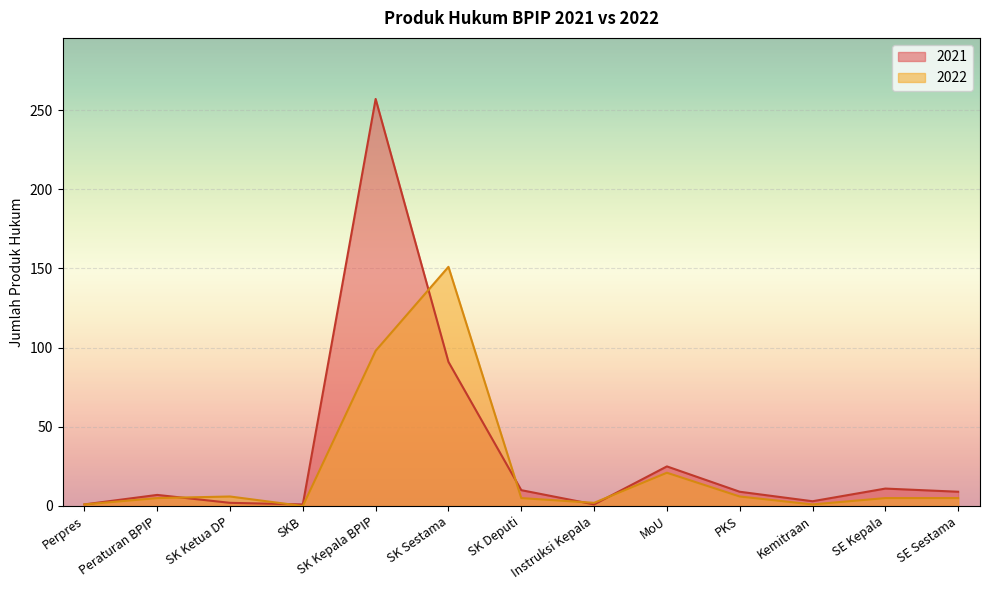

Reading left to right, extract all data points from this chart.

2021: Perpres=1	Peraturan BPIP=7	SK Ketua DP=2	SKB=1	SK Kepala BPIP=257	SK Sestama=91	SK Deputi=10	Instruksi Kepala=1	MoU=25	PKS=9	Kemitraan=3	SE Kepala=11	SE Sestama=9
2022: Perpres=1	Peraturan BPIP=5	SK Ketua DP=6	SKB=0	SK Kepala BPIP=98	SK Sestama=151	SK Deputi=5	Instruksi Kepala=2	MoU=21	PKS=6	Kemitraan=1	SE Kepala=5	SE Sestama=5